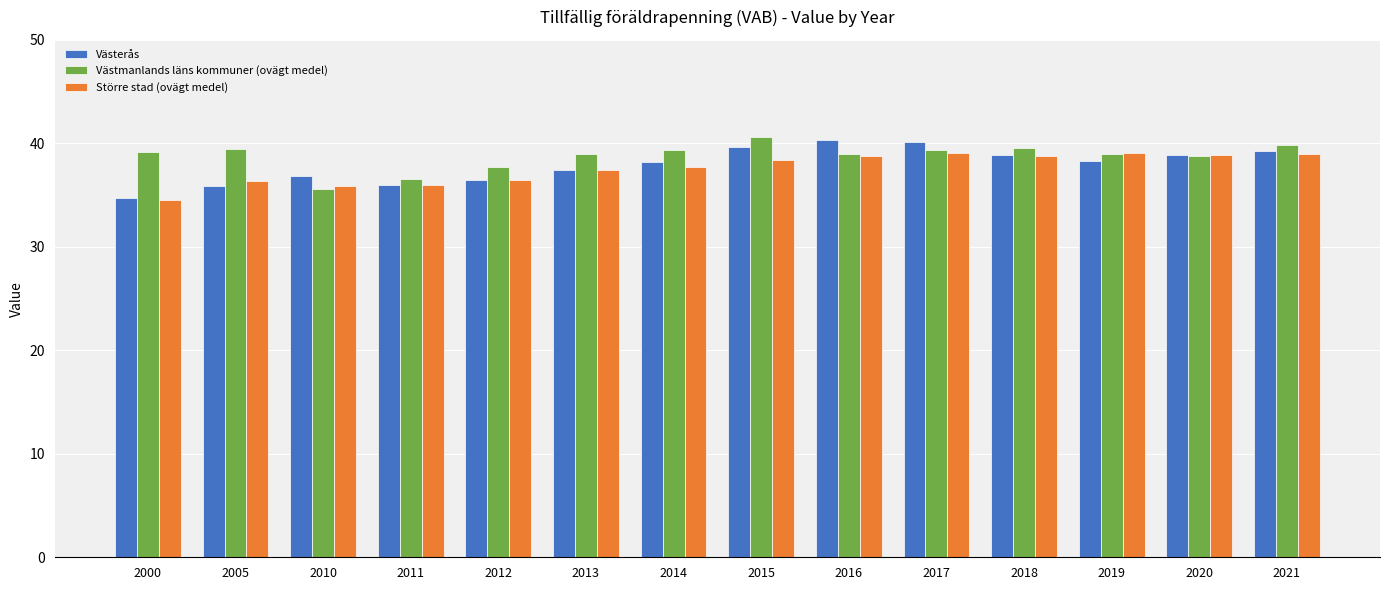

What is the lowest value of the Västerås series?

34.7